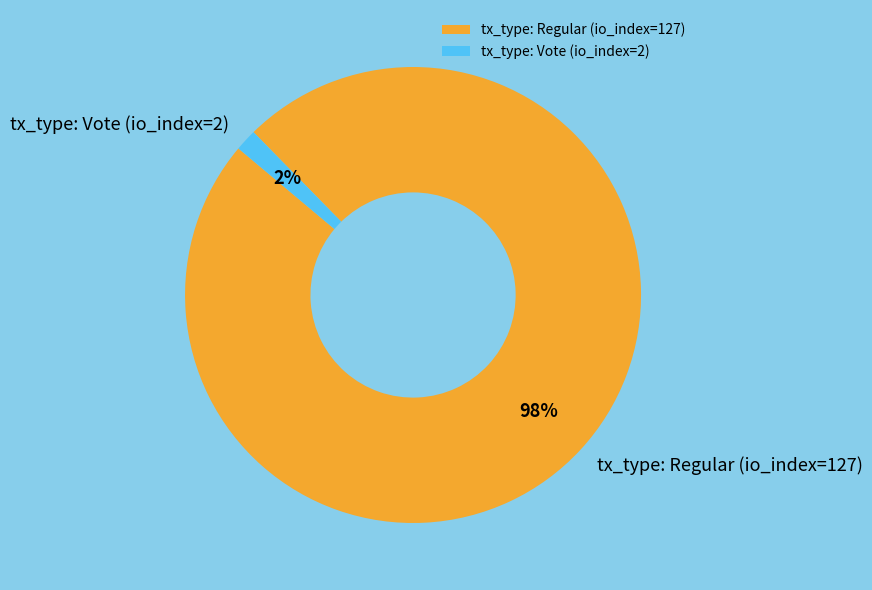

To the nearest percent, what is the average slice percentage?

50%